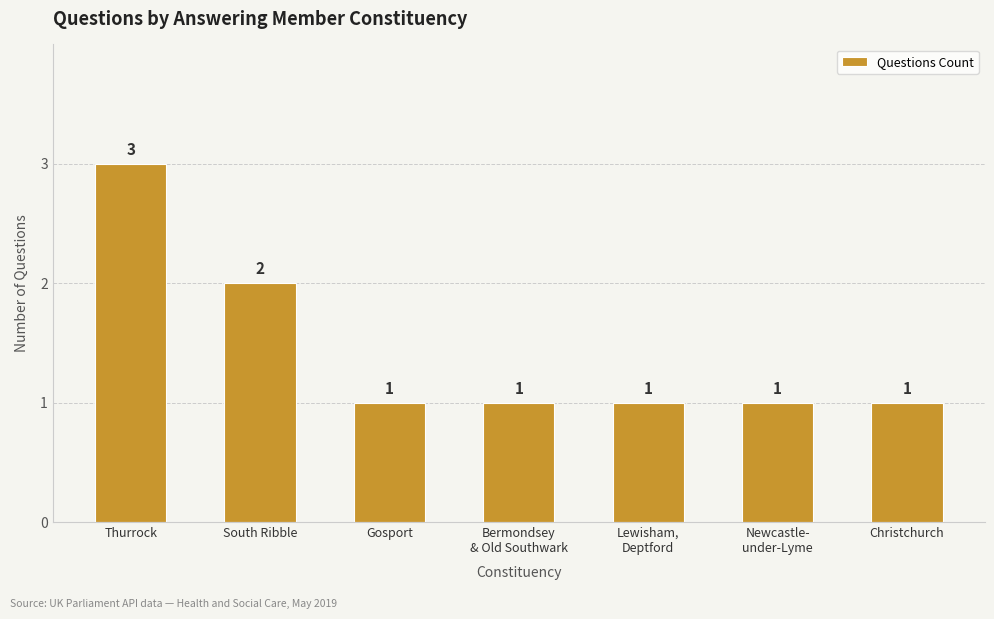

What is the label of the 4th bar from the left?

Bermondsey
& Old Southwark